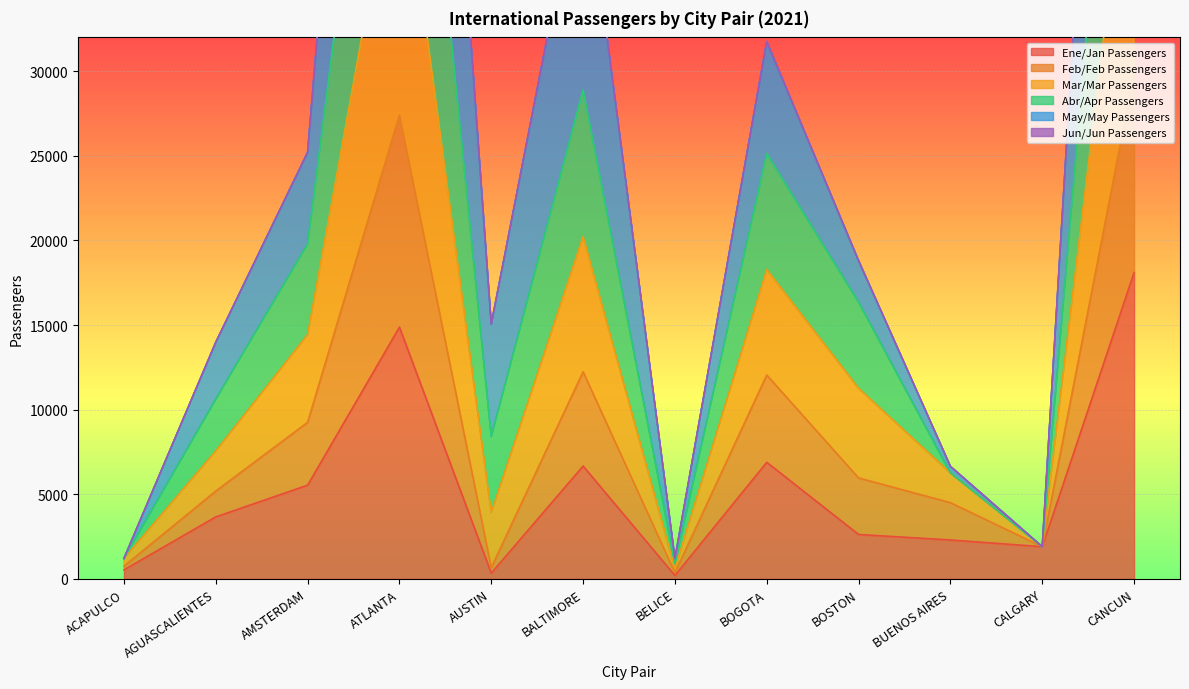

Is it true that Ene/Jan Passengers equals 18102 at CANCUN?

True